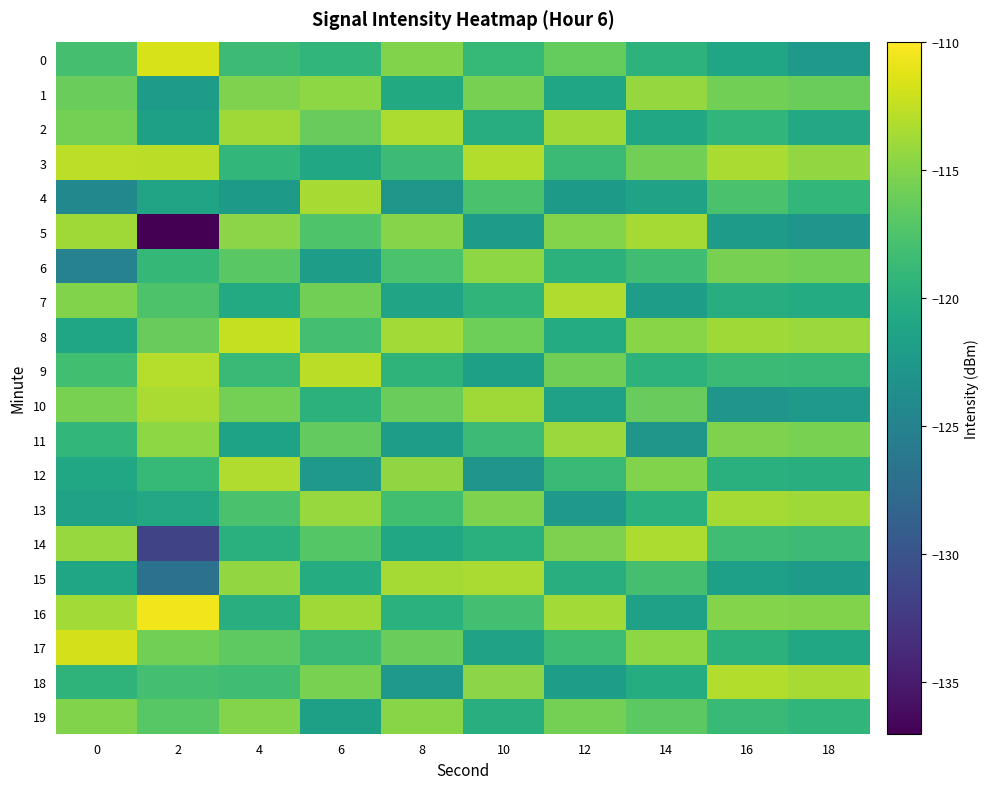

Which series has the largest range (max minus min)?

5